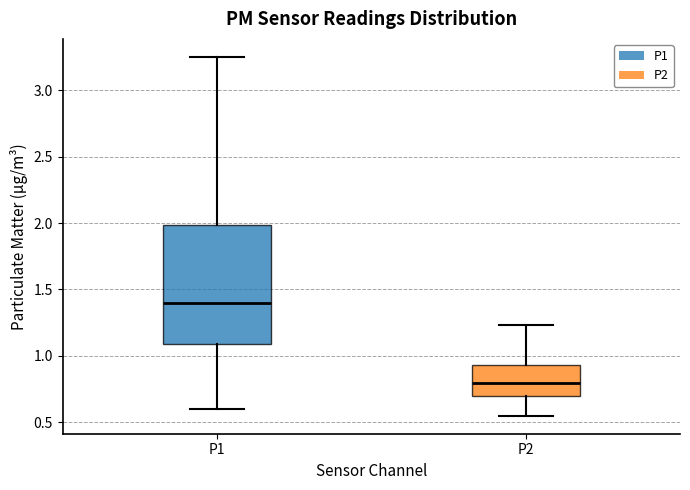

Which box's median line is the highest?

P1